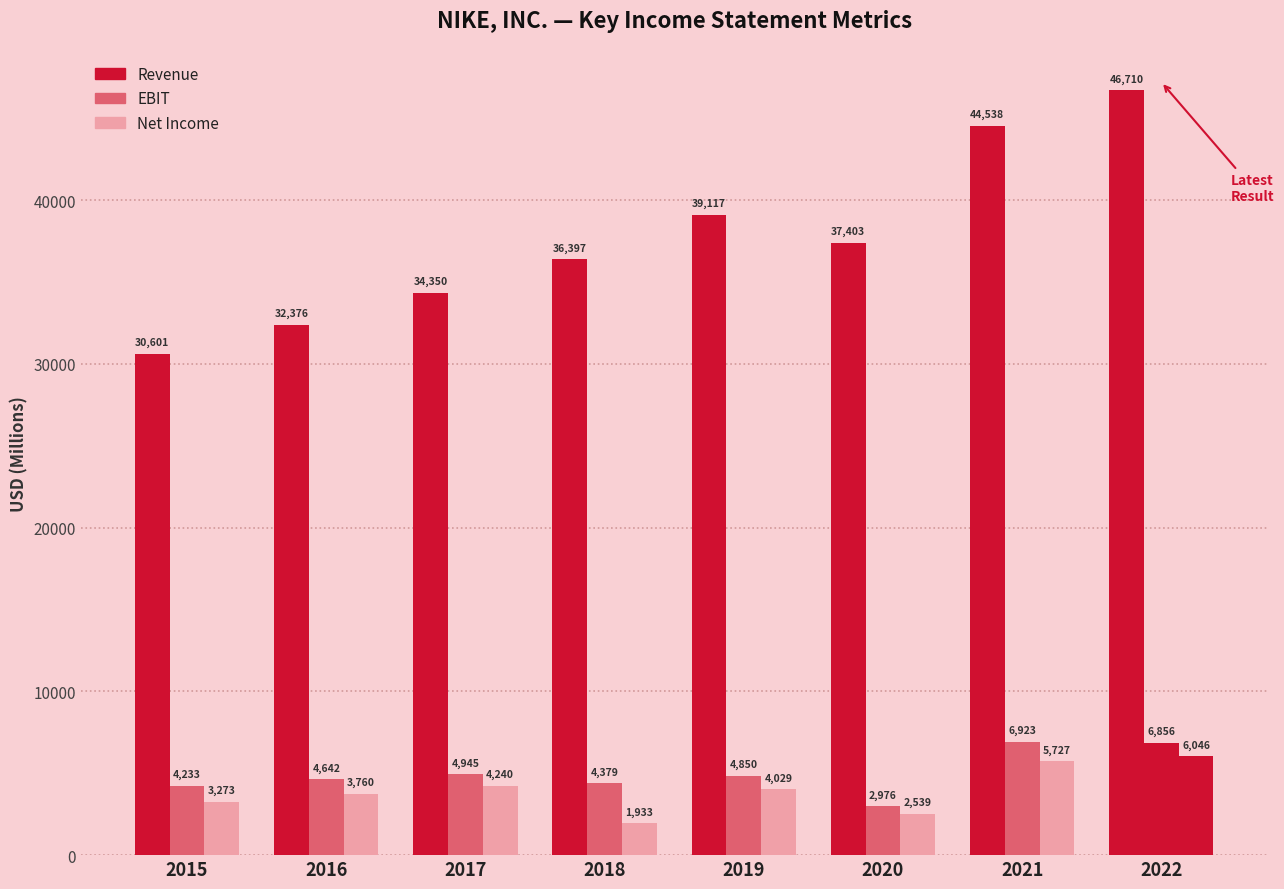

What is the spread (max minus min) of values at 2021?

38811